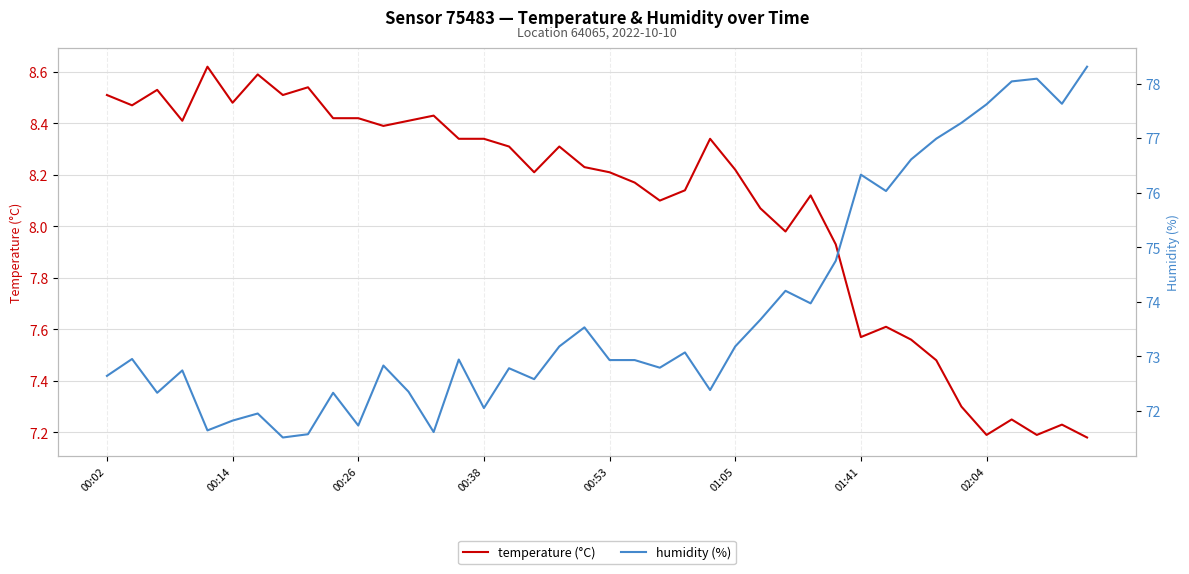

How many lines are shown in the chart?

2